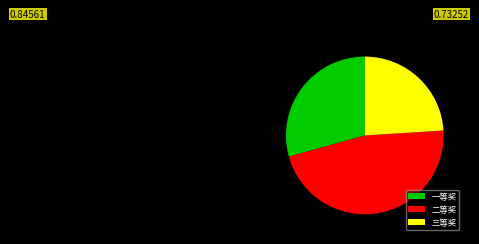

Combined, do 二等奖 and 三等奖 account for over 50%?

Yes